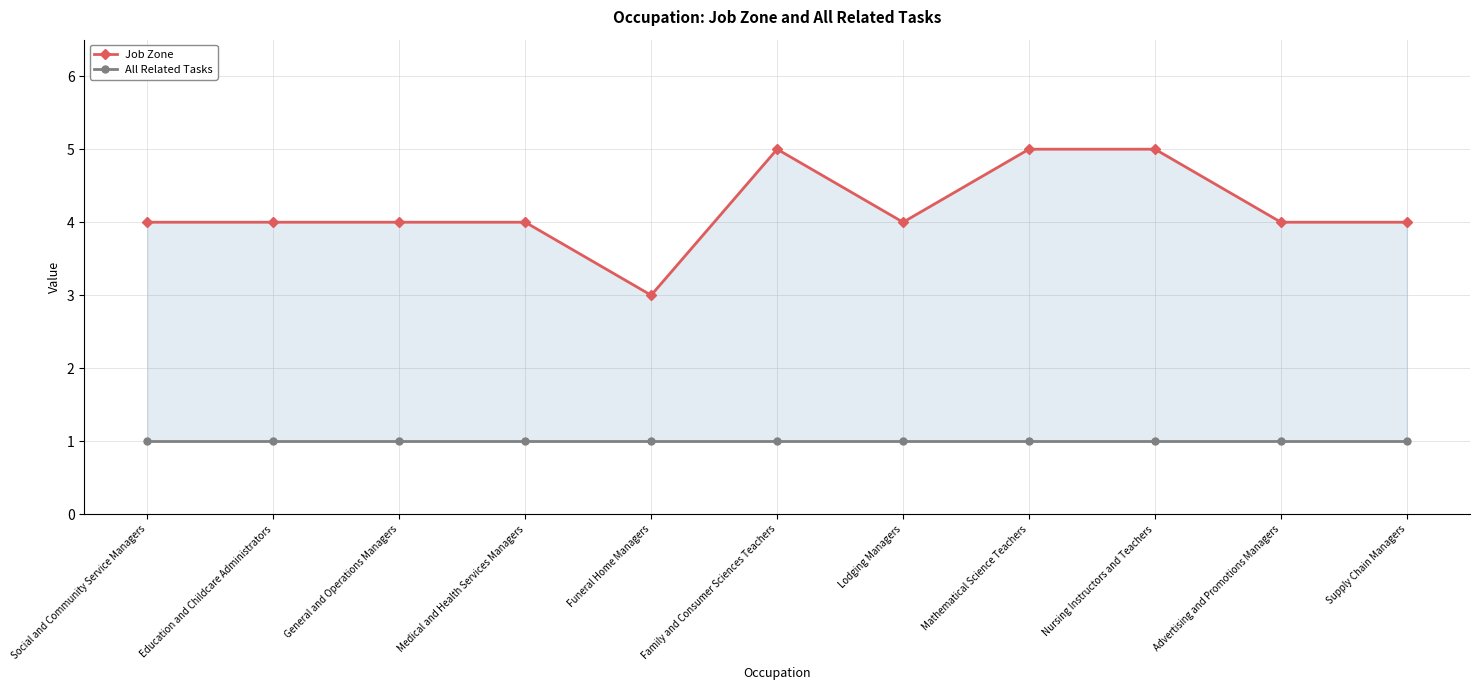

True or false: All Related Tasks and Job Zone cross at least once.

False